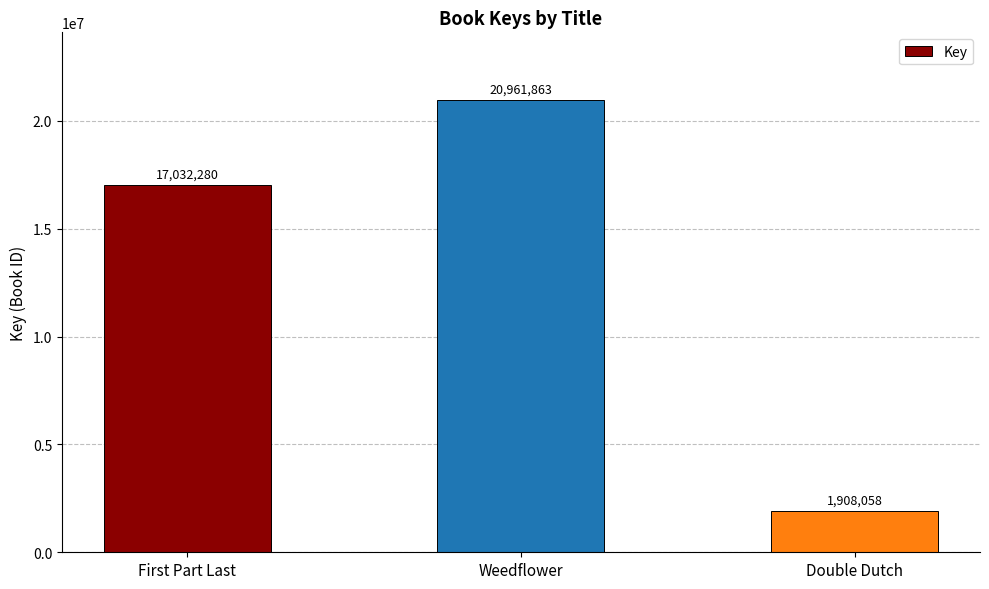

List the labels in order of value, largest first.

Weedflower, First Part Last, Double Dutch